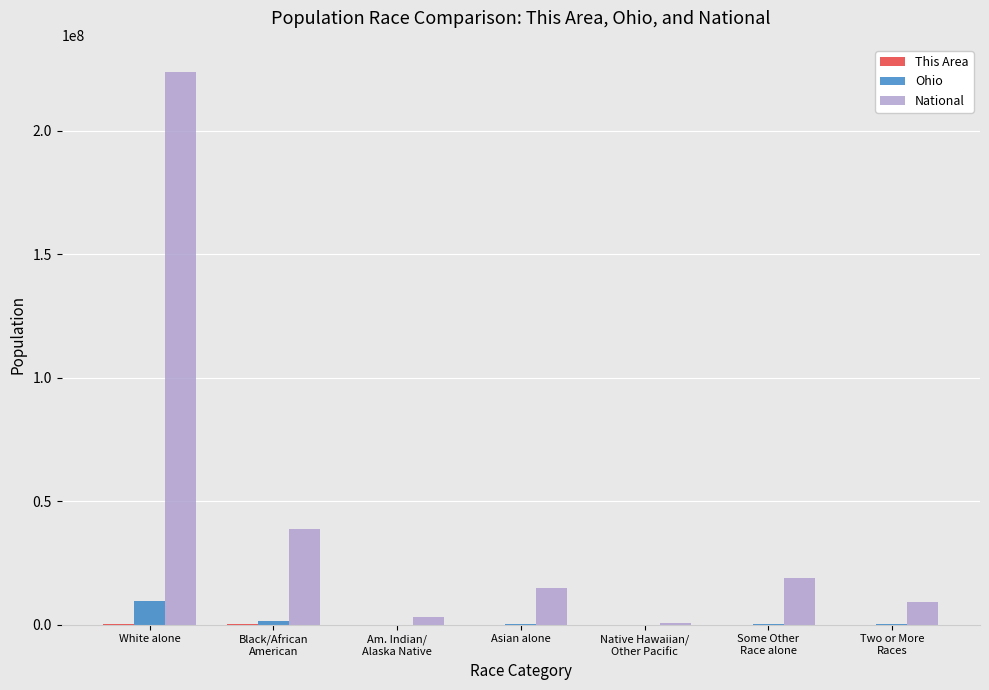

Which category has the highest value in the National series?

White alone